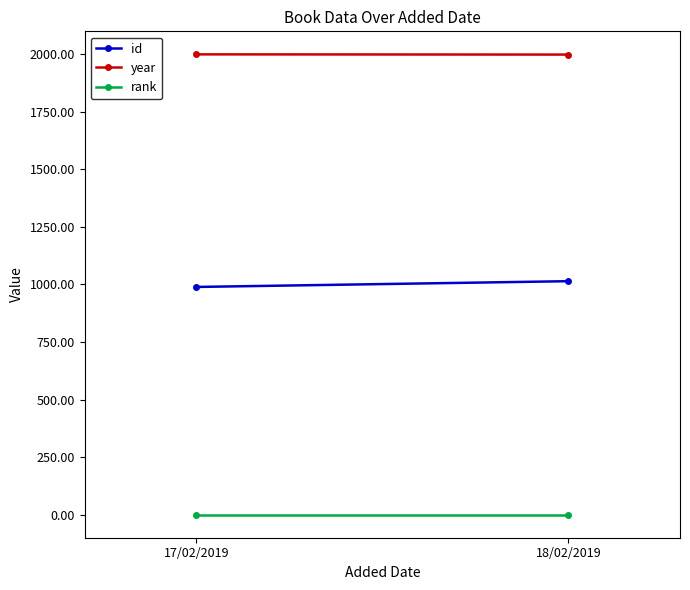

What is the value of the rank point at the 2nd from the left?

1